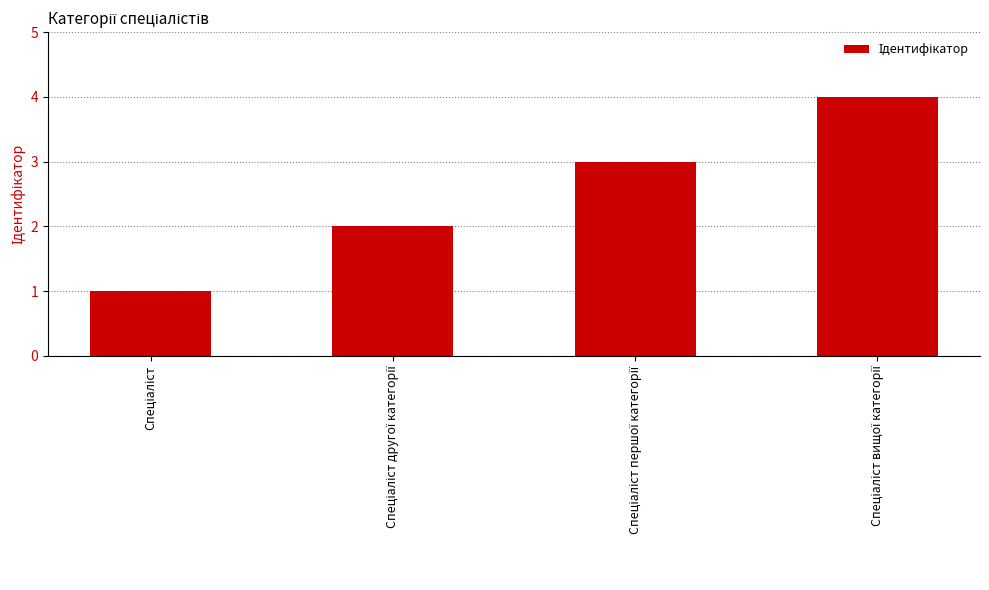

What is the difference between the maximum and minimum values?

3